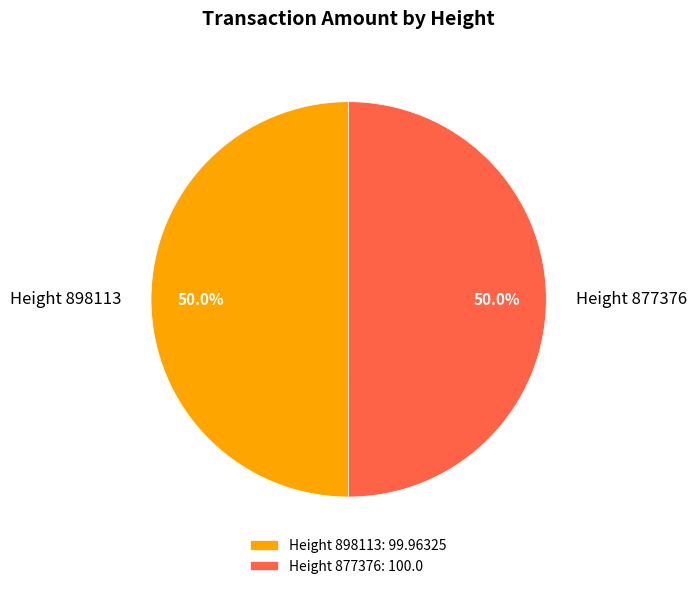

To the nearest percent, what percentage of the pie is Height 877376?

50%